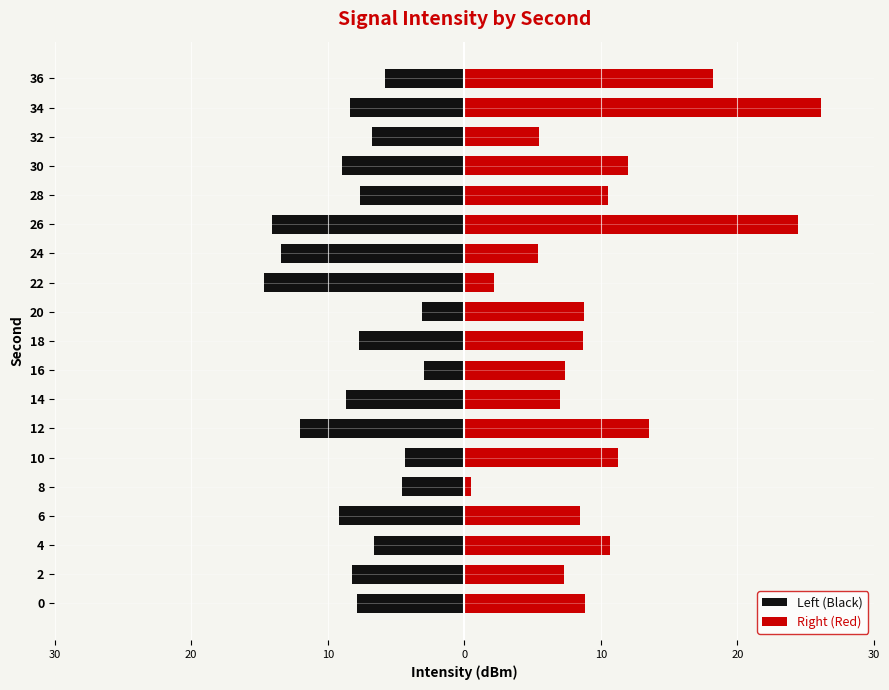

What is the difference between the second highest and minimum values in the Right (Red) series?

24.0